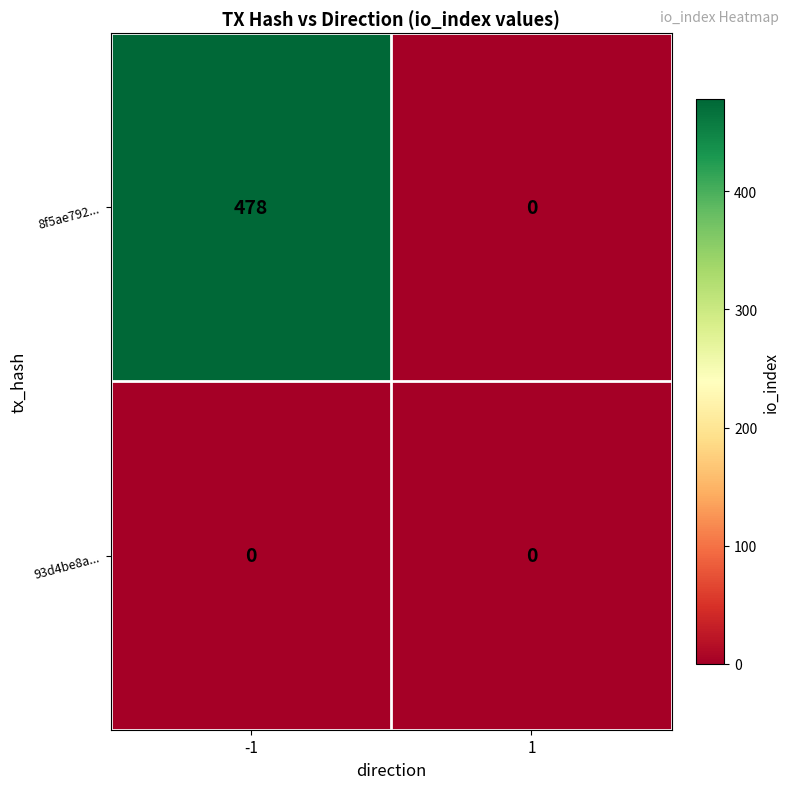

List the series in order of their overall mean, lowest first.

93d4be8a..., 8f5ae792...